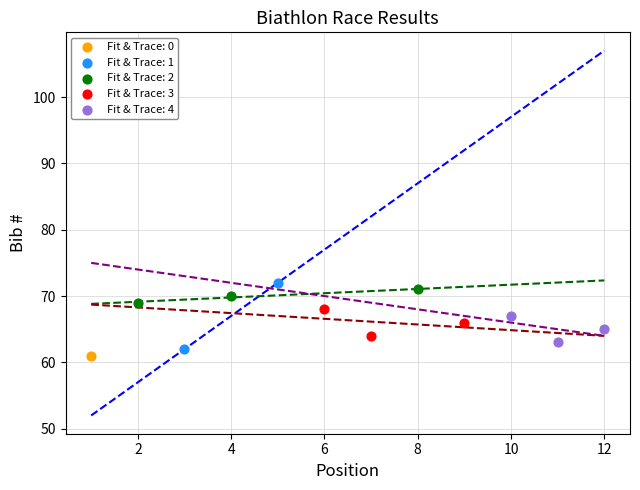

What are all the series names shown in the legend?

Fit & Trace: 0, Fit & Trace: 1, Fit & Trace: 2, Fit & Trace: 3, Fit & Trace: 4